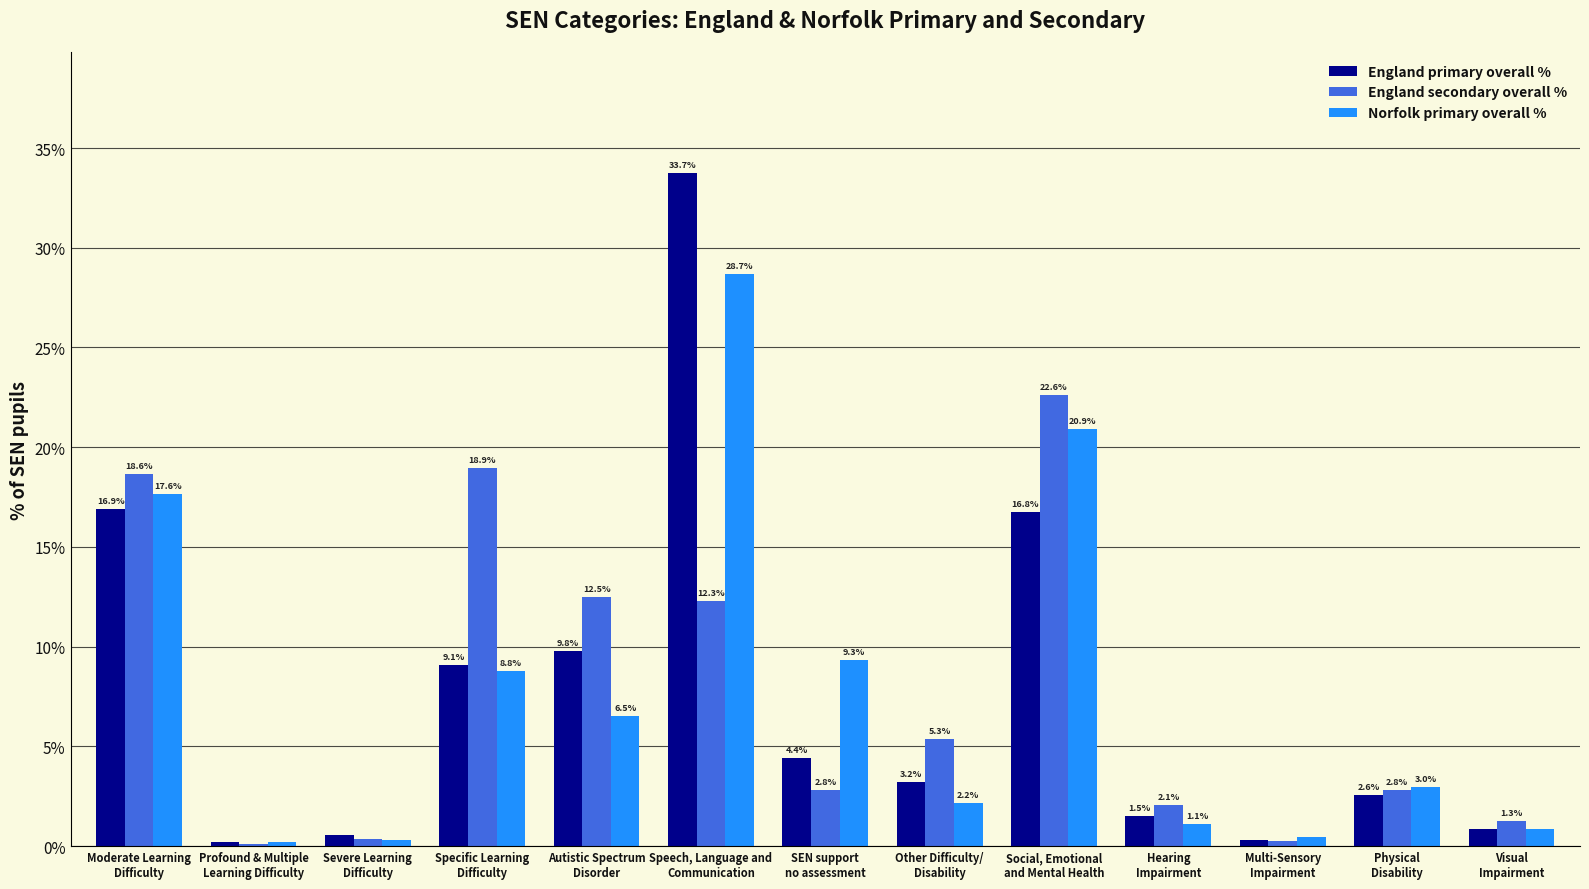

What is the greatest value displayed?

33.7